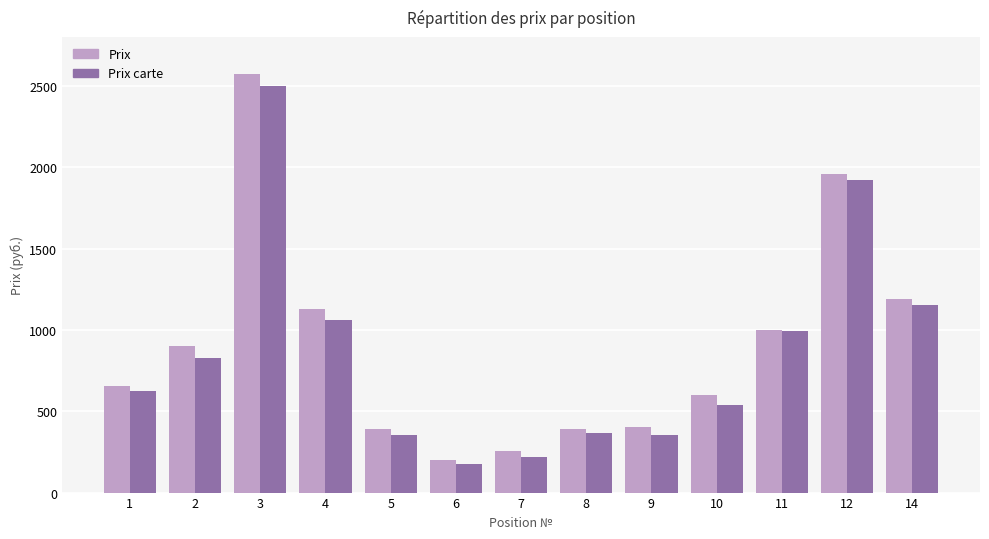

The Prix series shows 120 at 5. True or false?

False